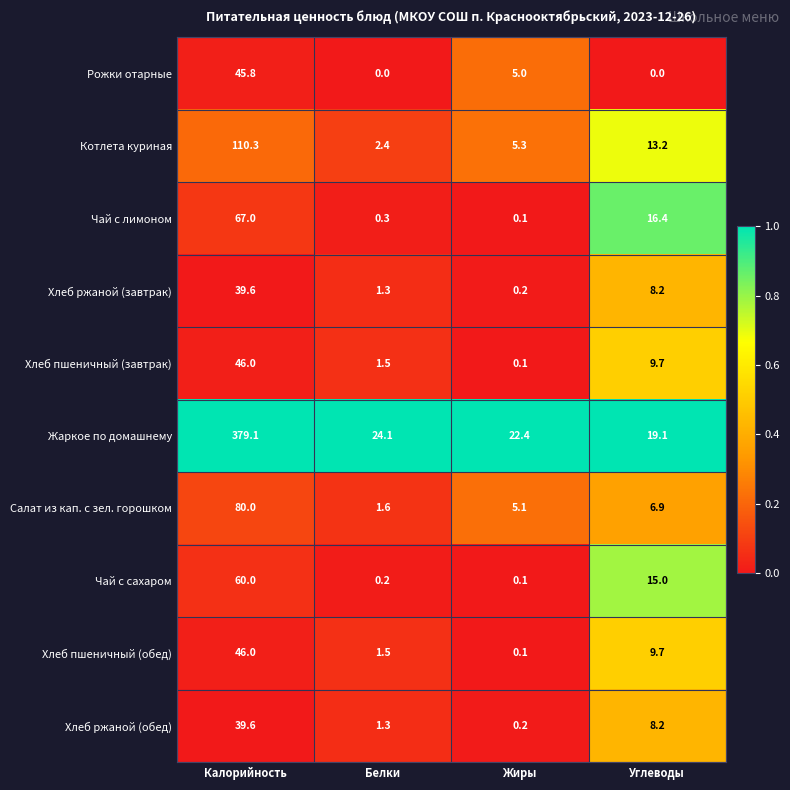

Which label corresponds to the largest value in the chart?

Калорийность